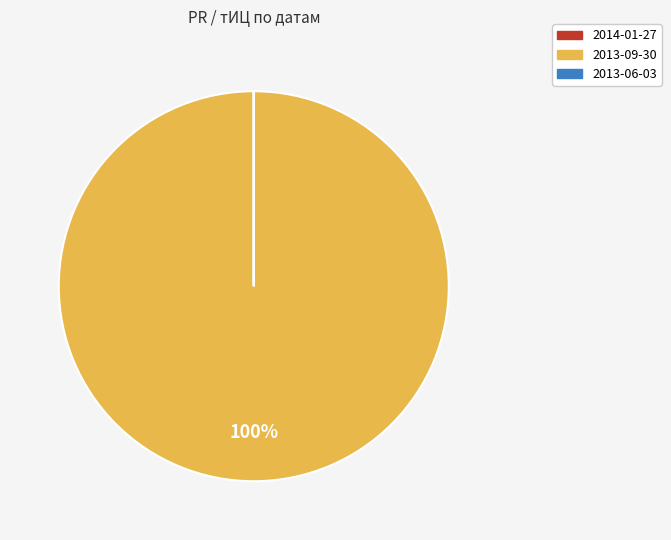

What is the largest slice in the pie chart?

2013-09-30